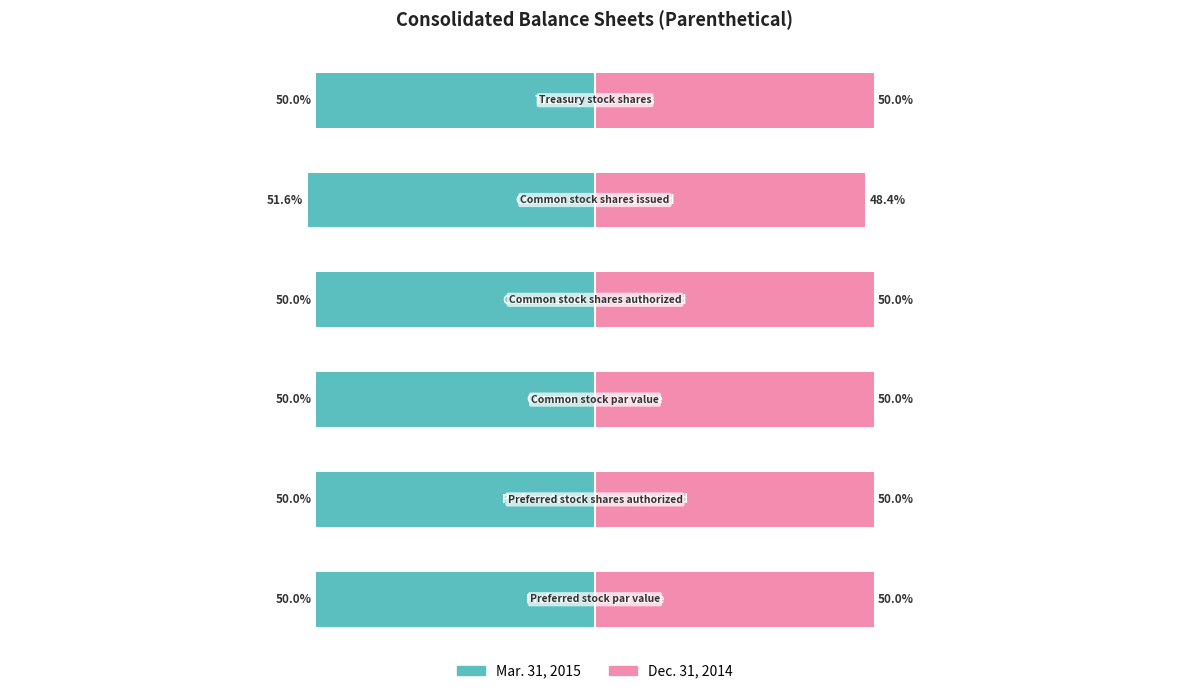

Which series changed the most between 1 and 3?

Mar. 31, 2015